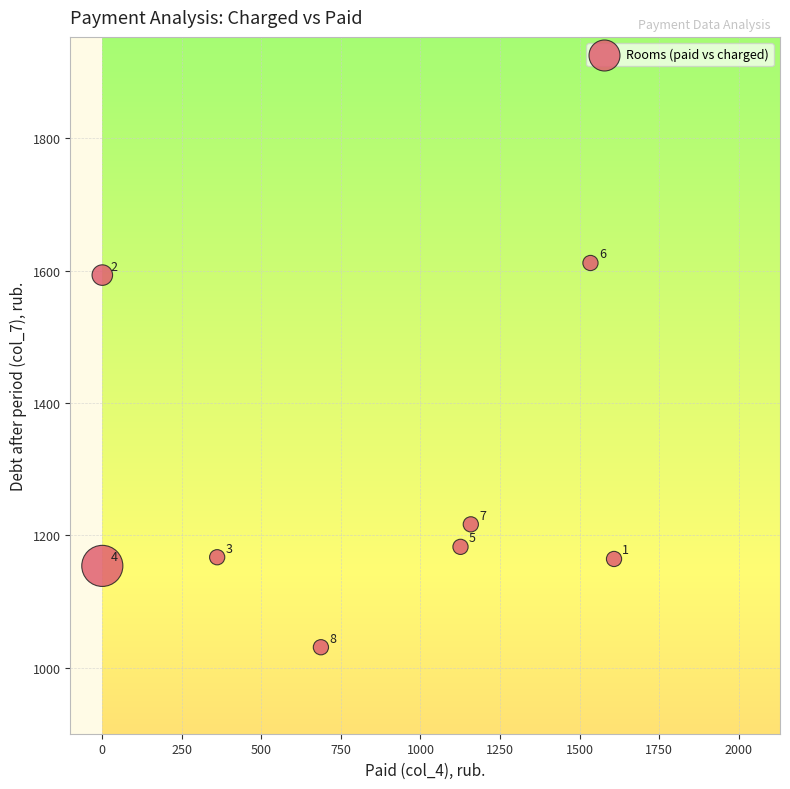

What is the average X value?

809.4